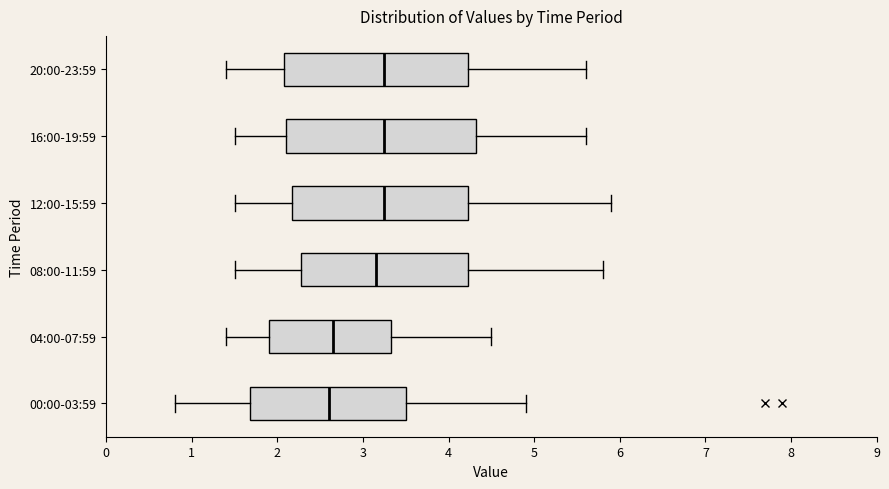

Reading bottom to top, read every box against the x-axis: the position of its median line, the range the box covers, and the ends of its whiskers. The values are not printed on the chart, so give them approximately, as read against the axis.

00:00-03:59: median 2.6, box 1.7 to 3.5, whiskers 0.8 to 4.9
04:00-07:59: median 2.7, box 1.9 to 3.3, whiskers 1.4 to 4.5
08:00-11:59: median 3.2, box 2.3 to 4.2, whiskers 1.5 to 5.8
12:00-15:59: median 3.3, box 2.2 to 4.2, whiskers 1.5 to 5.9
16:00-19:59: median 3.3, box 2.1 to 4.3, whiskers 1.5 to 5.6
20:00-23:59: median 3.3, box 2.1 to 4.2, whiskers 1.4 to 5.6